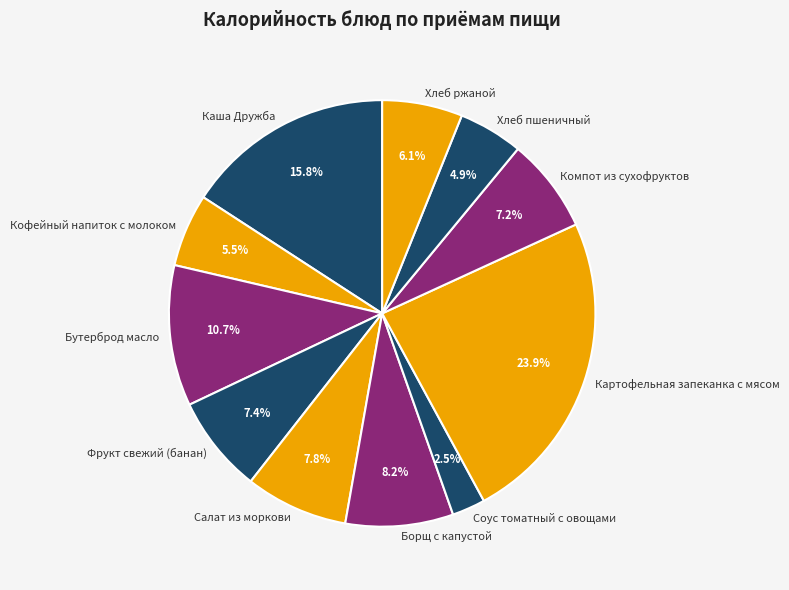

Approximately how many times larger is the value at Бутерброд масло compared to Хлеб ржаной?

1.8